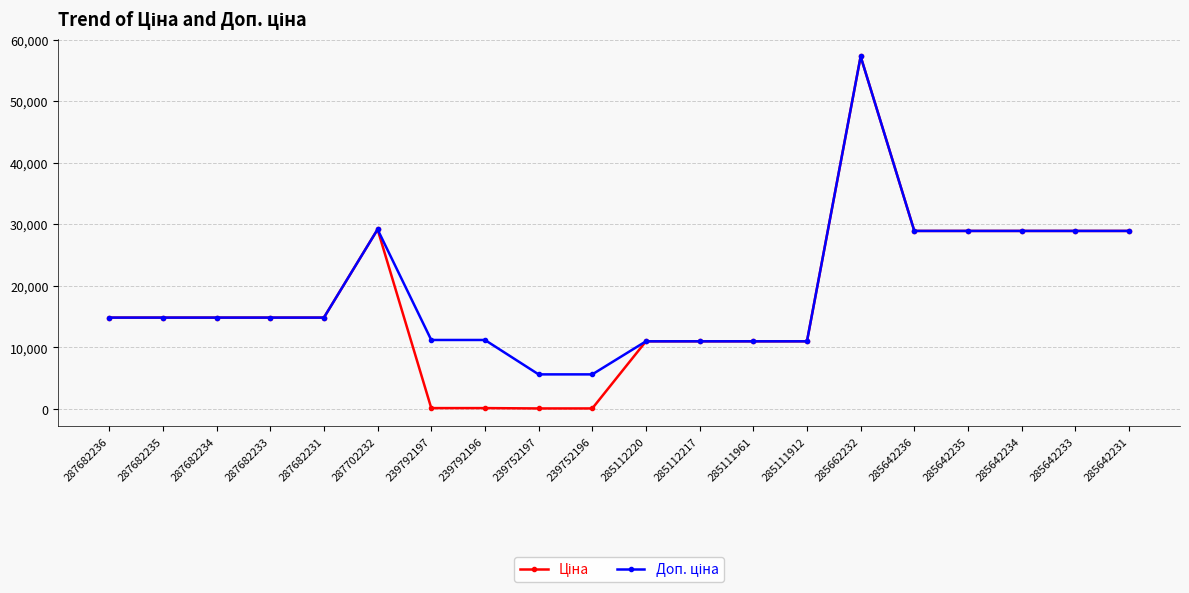

At which category is the sum across all series the highest?

285662232